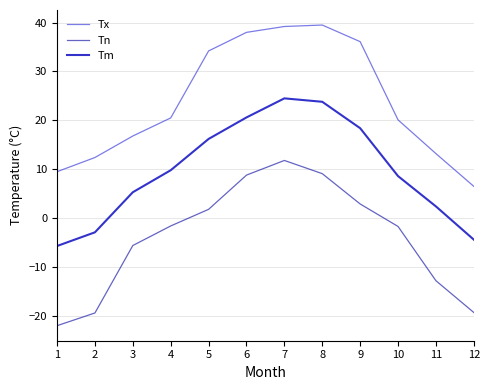

Is this an area chart (filled region under the line)?

No